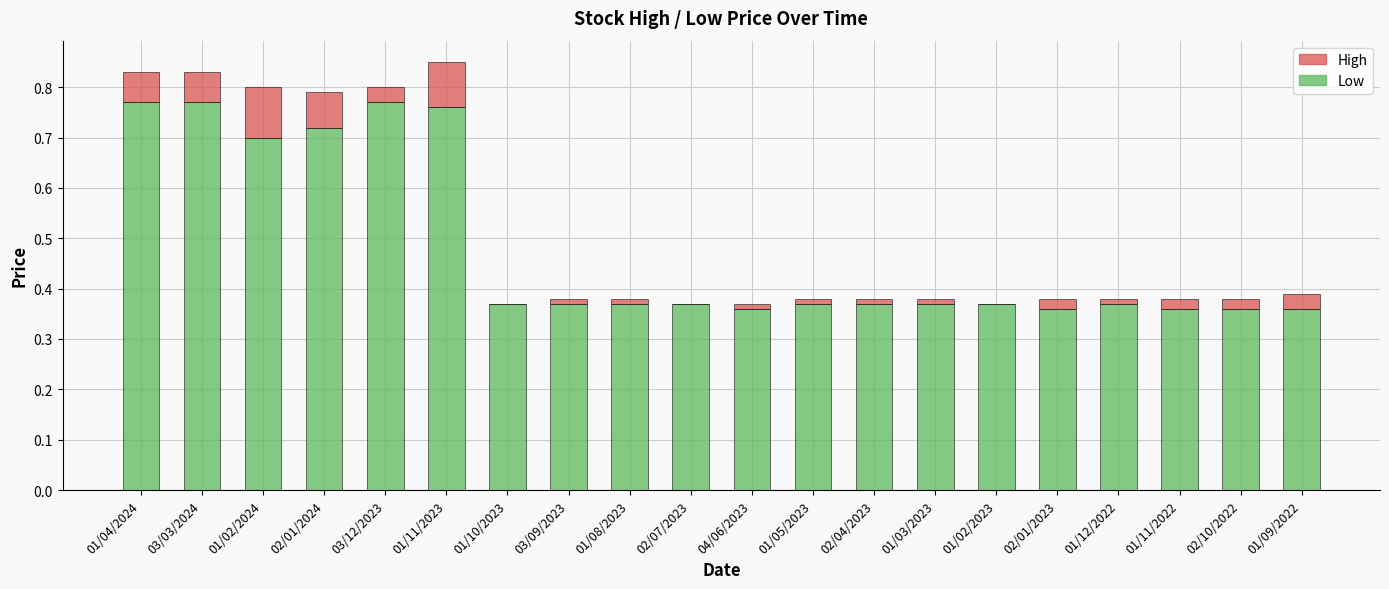

The Low series shows 1.3 at 03/03/2024. True or false?

False